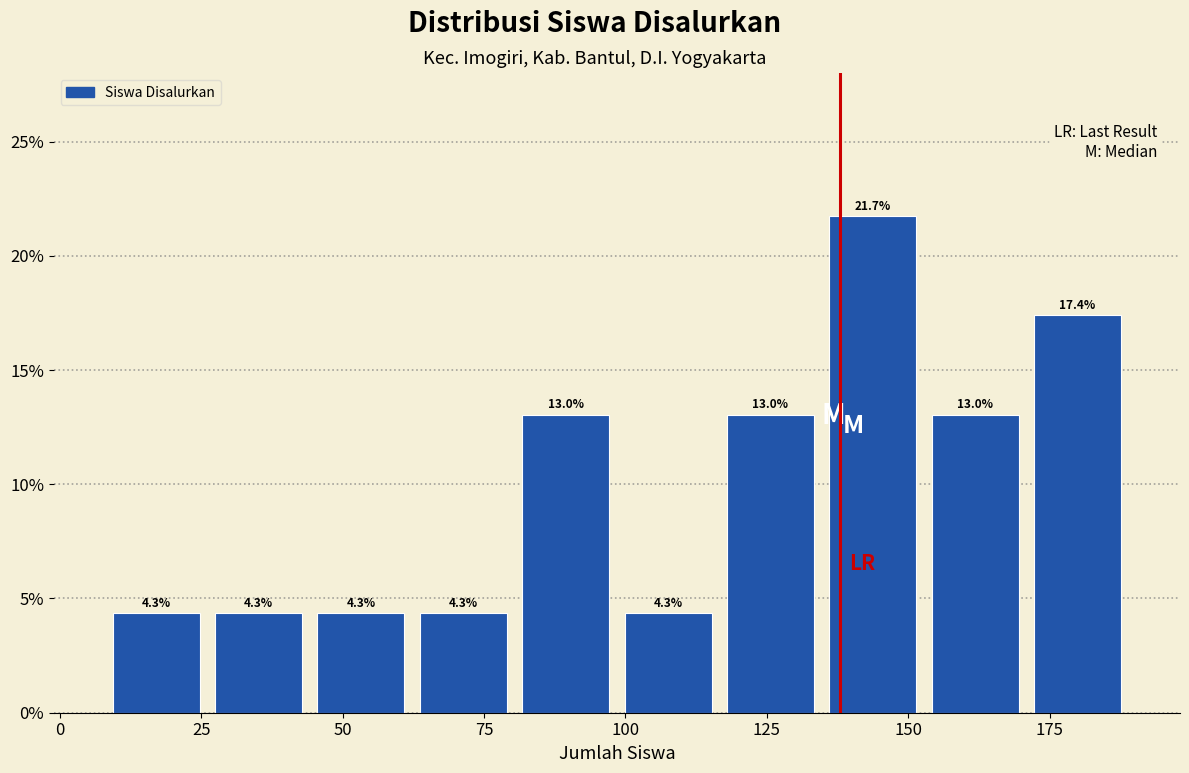

Read against the x-axis, roughly where is the centre of the tallest bar?

145